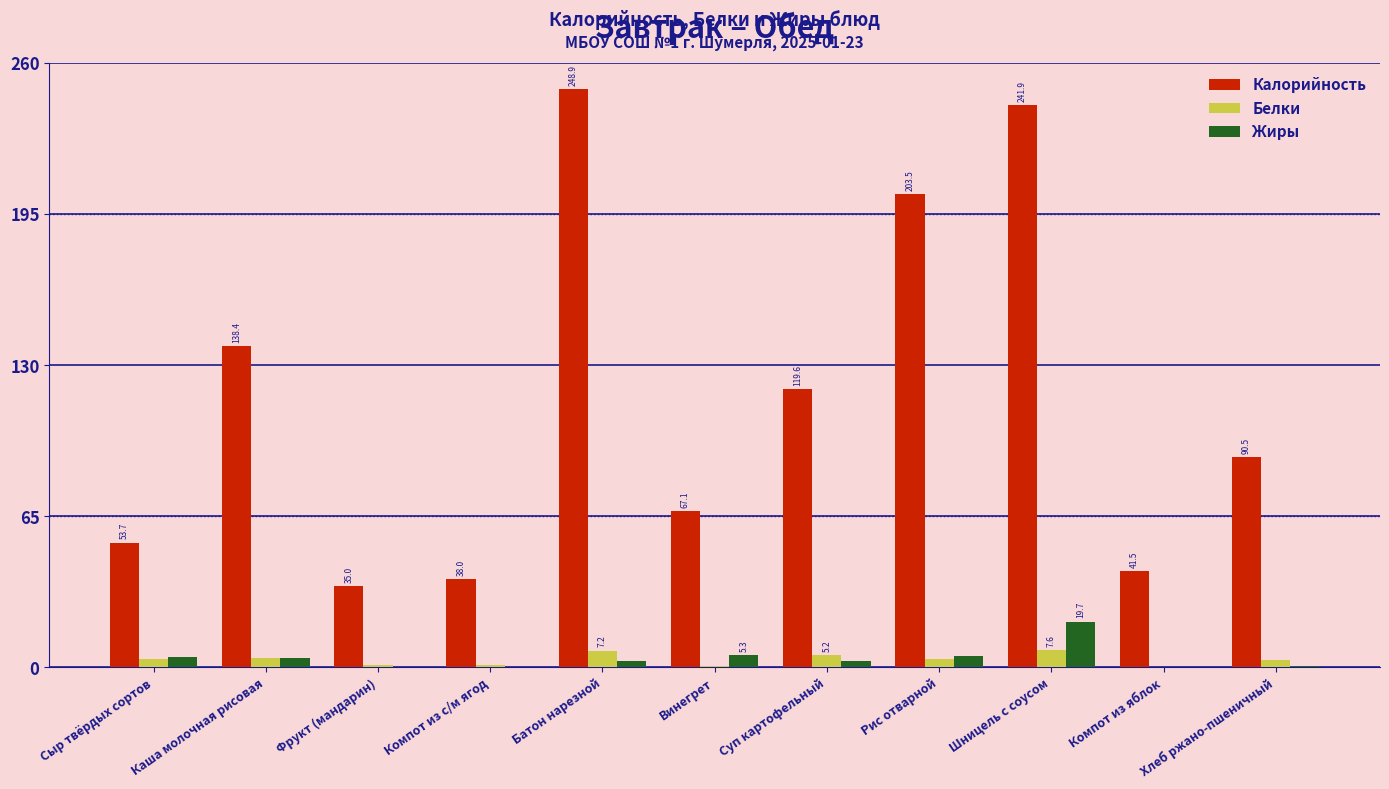

What are all the series names shown in the legend?

Калорийность, Белки, Жиры